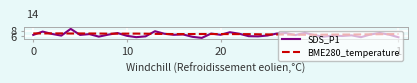

Which series has the largest total across all categories?

BME280_temperature